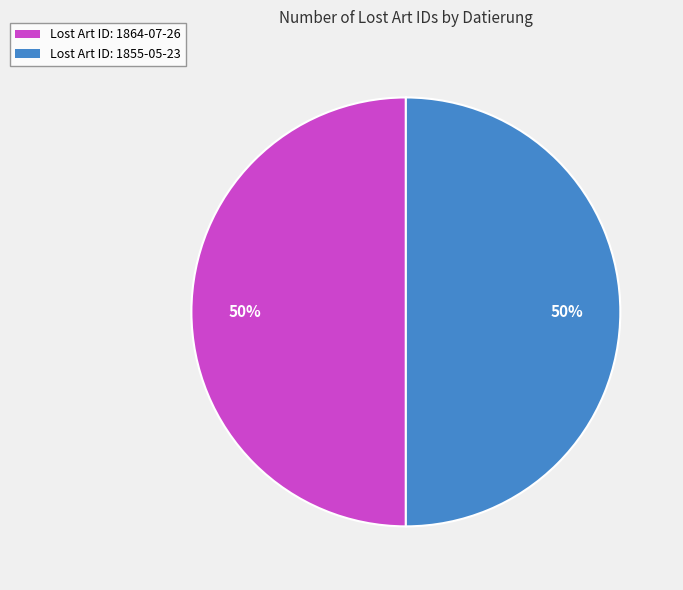

Count the number of slices in the pie.

2